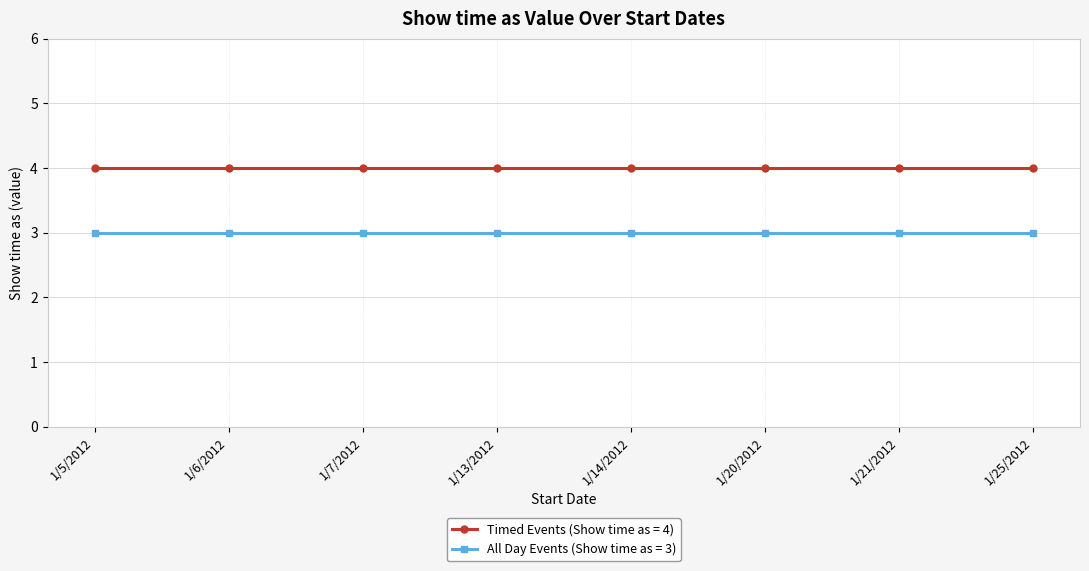

What is the maximum value shown in the chart?

4